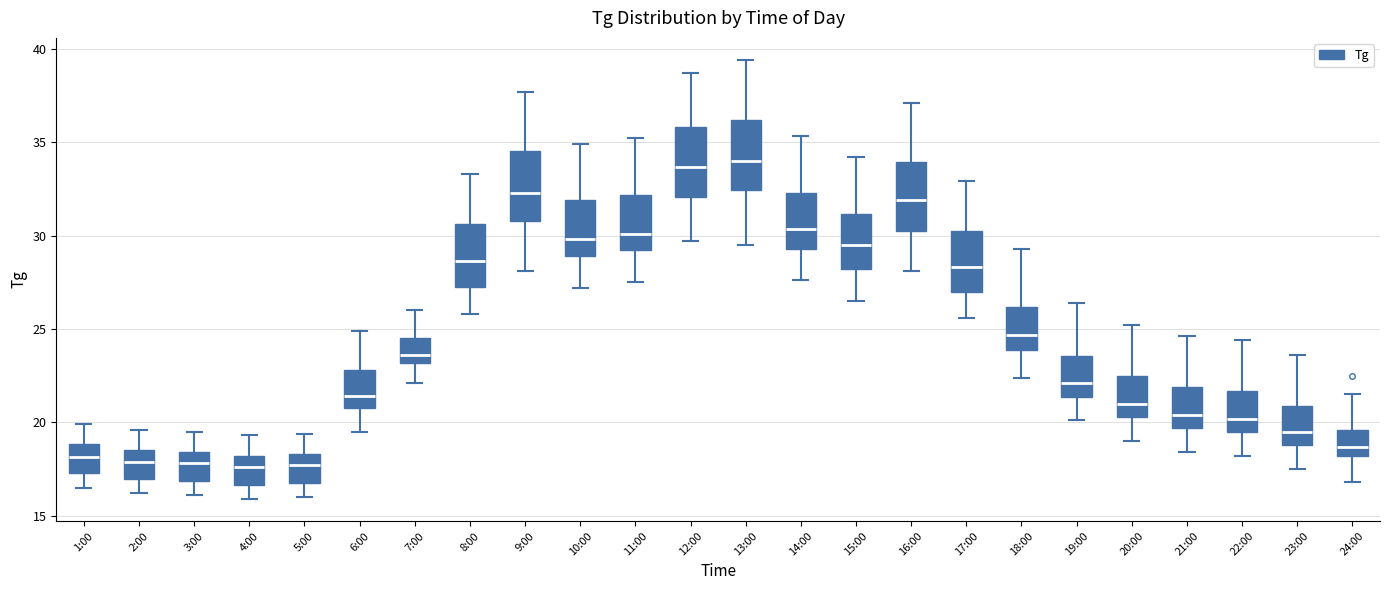

Reading left to right, read every box against the y-axis: the position of its median line, the range the box covers, and the ends of its whiskers. The values are not printed on the chart, so give them approximately, as read against the axis.

1:00: median 18.0, box 17.5 to 19.0, whiskers 16.5 to 20.0
2:00: median 18.0, box 17.0 to 18.5, whiskers 16.0 to 19.5
3:00: median 18.0, box 17.0 to 18.5, whiskers 16.0 to 19.5
4:00: median 17.5, box 16.5 to 18.0, whiskers 16.0 to 19.5
5:00: median 17.5, box 17.0 to 18.5, whiskers 16.0 to 19.5
6:00: median 21.5, box 21.0 to 23.0, whiskers 19.5 to 25.0
7:00: median 23.5, box 23.0 to 24.5, whiskers 22.0 to 26.0
8:00: median 28.5, box 27.5 to 30.5, whiskers 26.0 to 33.5
9:00: median 32.5, box 31.0 to 34.5, whiskers 28.0 to 37.5
10:00: median 30.0, box 29.0 to 32.0, whiskers 27.0 to 35.0
11:00: median 30.0, box 29.0 to 32.0, whiskers 27.5 to 35.0
12:00: median 33.5, box 32.0 to 36.0, whiskers 29.5 to 38.5
13:00: median 34.0, box 32.5 to 36.0, whiskers 29.5 to 39.5
14:00: median 30.5, box 29.5 to 32.5, whiskers 27.5 to 35.5
15:00: median 29.5, box 28.0 to 31.0, whiskers 26.5 to 34.0
16:00: median 32.0, box 30.5 to 34.0, whiskers 28.0 to 37.0
17:00: median 28.5, box 27.0 to 30.5, whiskers 25.5 to 33.0
18:00: median 24.5, box 24.0 to 26.0, whiskers 22.5 to 29.5
19:00: median 22.0, box 21.5 to 23.5, whiskers 20.0 to 26.5
20:00: median 21.0, box 20.5 to 22.5, whiskers 19.0 to 25.0
21:00: median 20.5, box 19.5 to 22.0, whiskers 18.5 to 24.5
22:00: median 20.0, box 19.5 to 21.5, whiskers 18.0 to 24.5
23:00: median 19.5, box 19.0 to 21.0, whiskers 17.5 to 23.5
24:00: median 18.5, box 18.0 to 19.5, whiskers 17.0 to 21.5